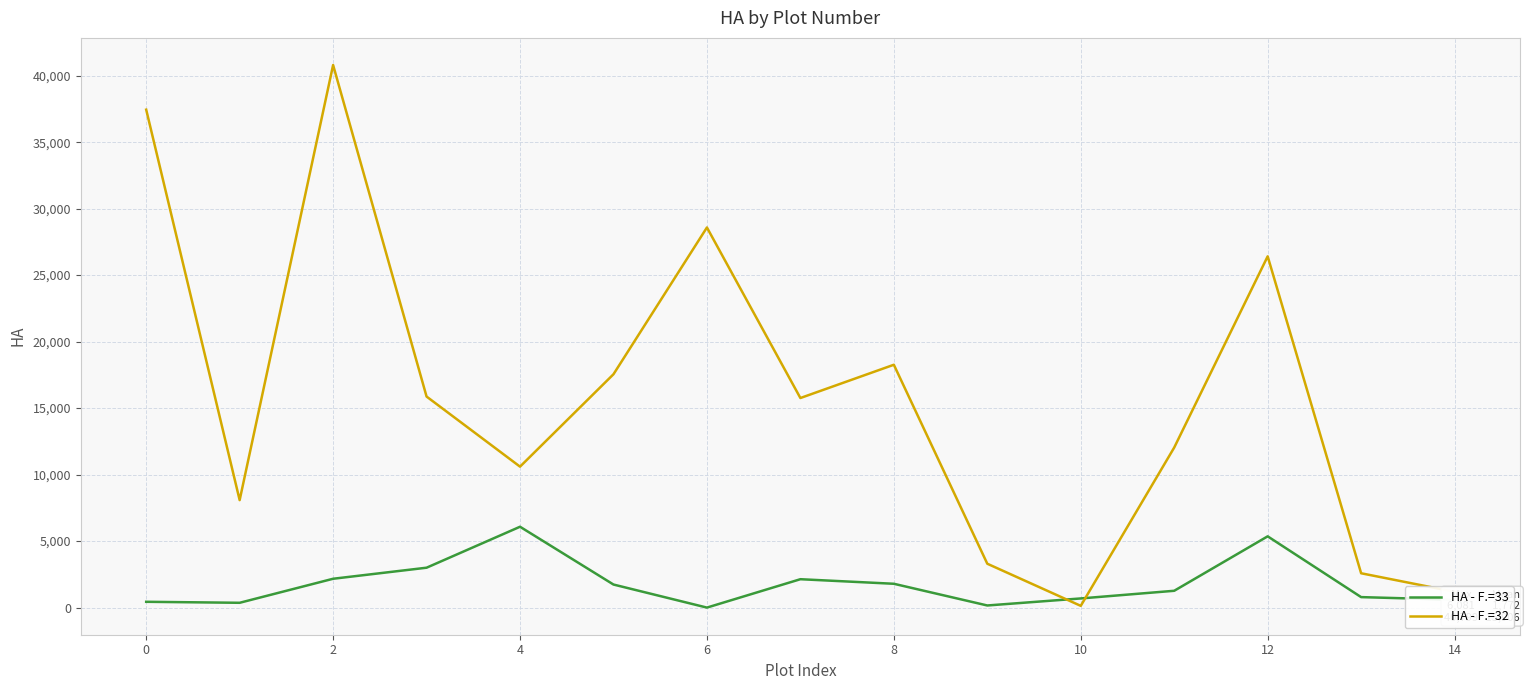

How many lines are shown in the chart?

2